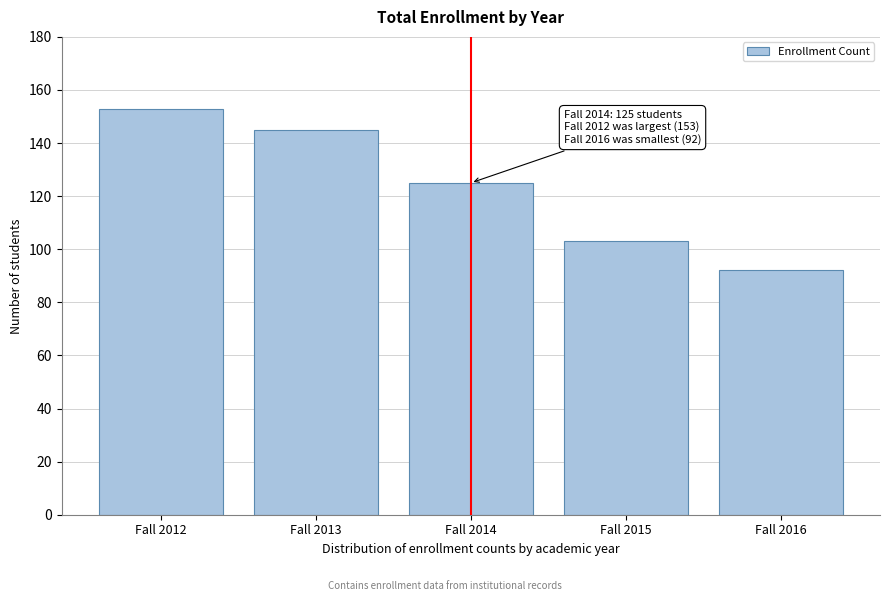

Reading left to right, what are all the values shown in this chart?

Fall 2012=153	Fall 2013=145	Fall 2014=125	Fall 2015=103	Fall 2016=92